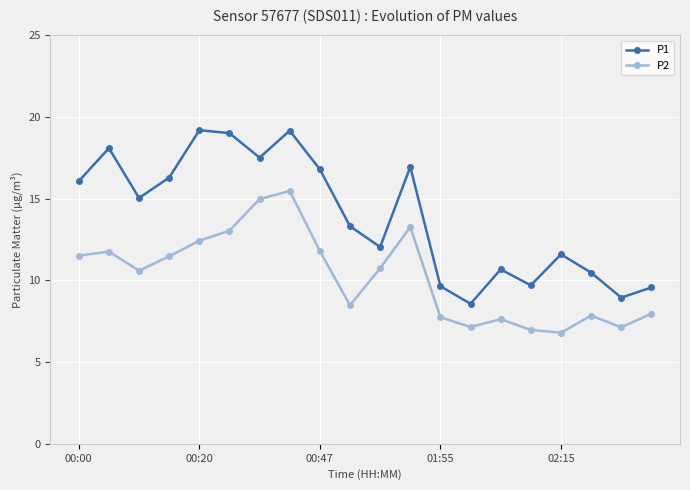

What is the highest value of the P2 series?

15.5